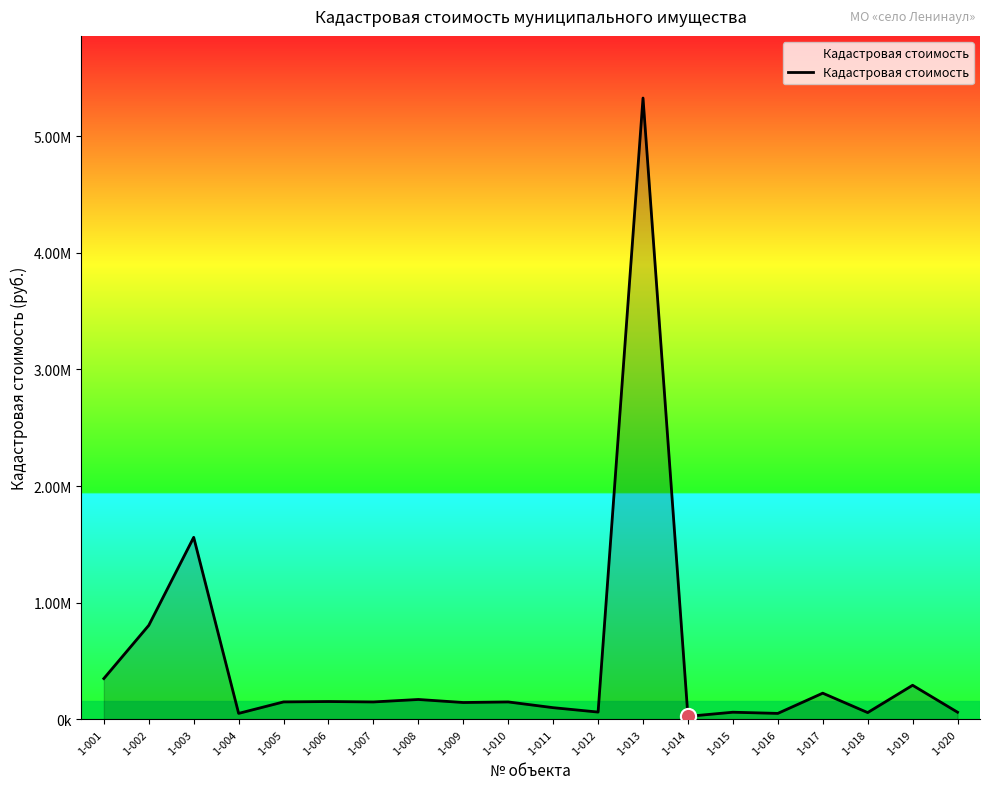

Between 1-008 and 1-010, which is larger?

1-008